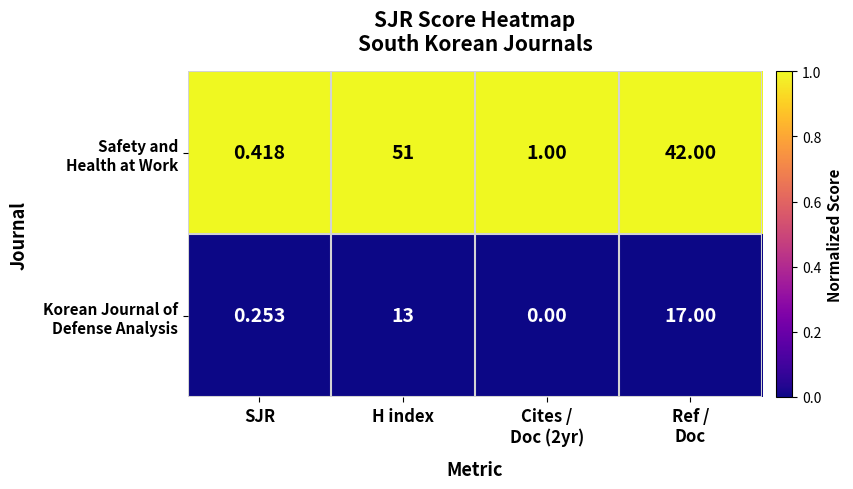

At which category is the sum across all series the highest?

H index